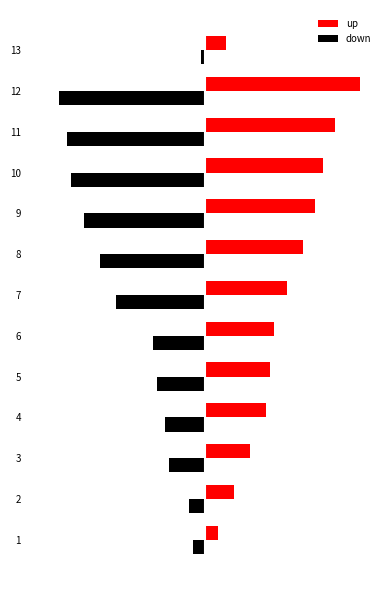

Is the value of down at 3 greater than the value of up at 4?

No